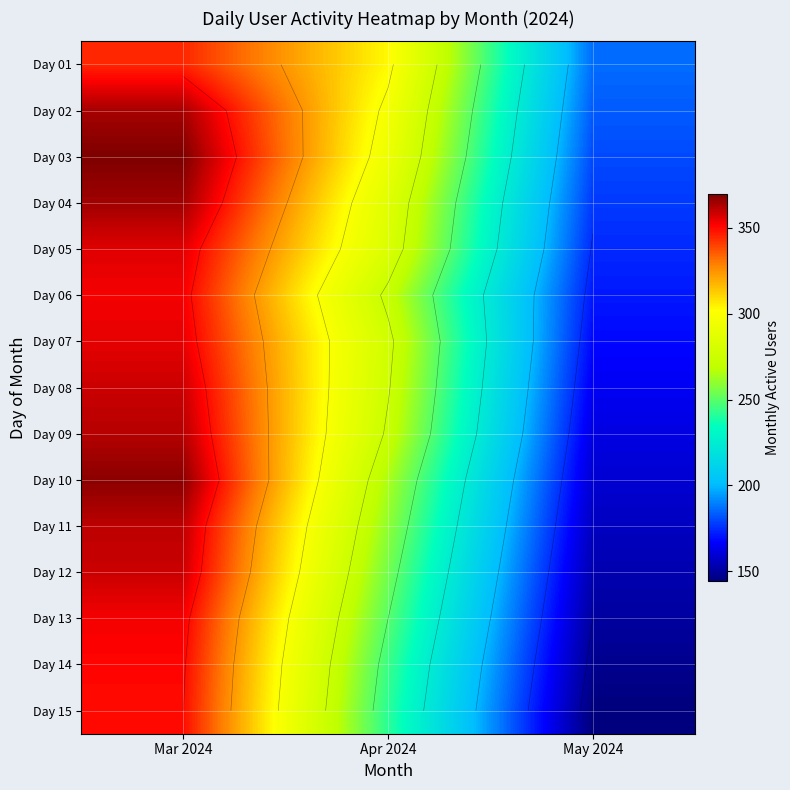

At Apr 2024, list the series in order from smallest to largest.

Day 15, Day 14, Day 13, Day 12, Day 11, Day 10, Day 06, Day 09, Day 08, Day 07, Day 05, Day 04, Day 03, Day 02, Day 01